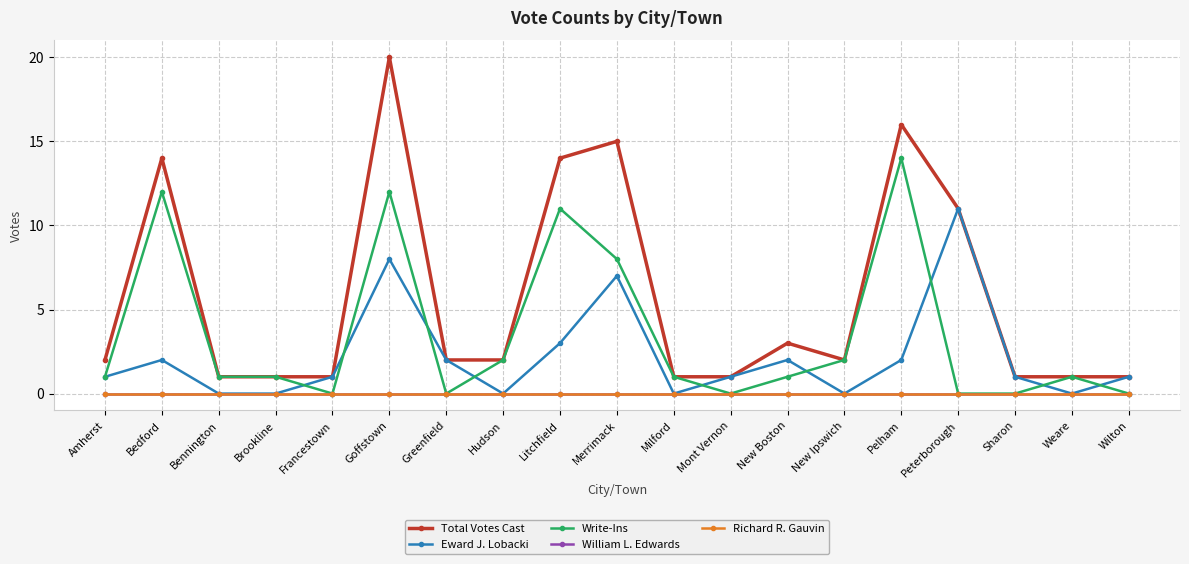

Rank the series at Pelham from lowest to highest value.

William L. Edwards, Richard R. Gauvin, Eward J. Lobacki, Write-Ins, Total Votes Cast